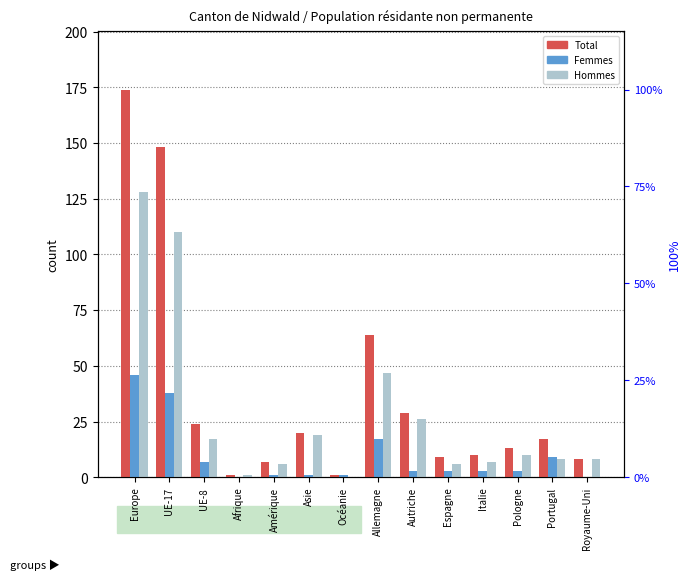

What is the difference between the second highest and minimum values in the Hommes series?

110